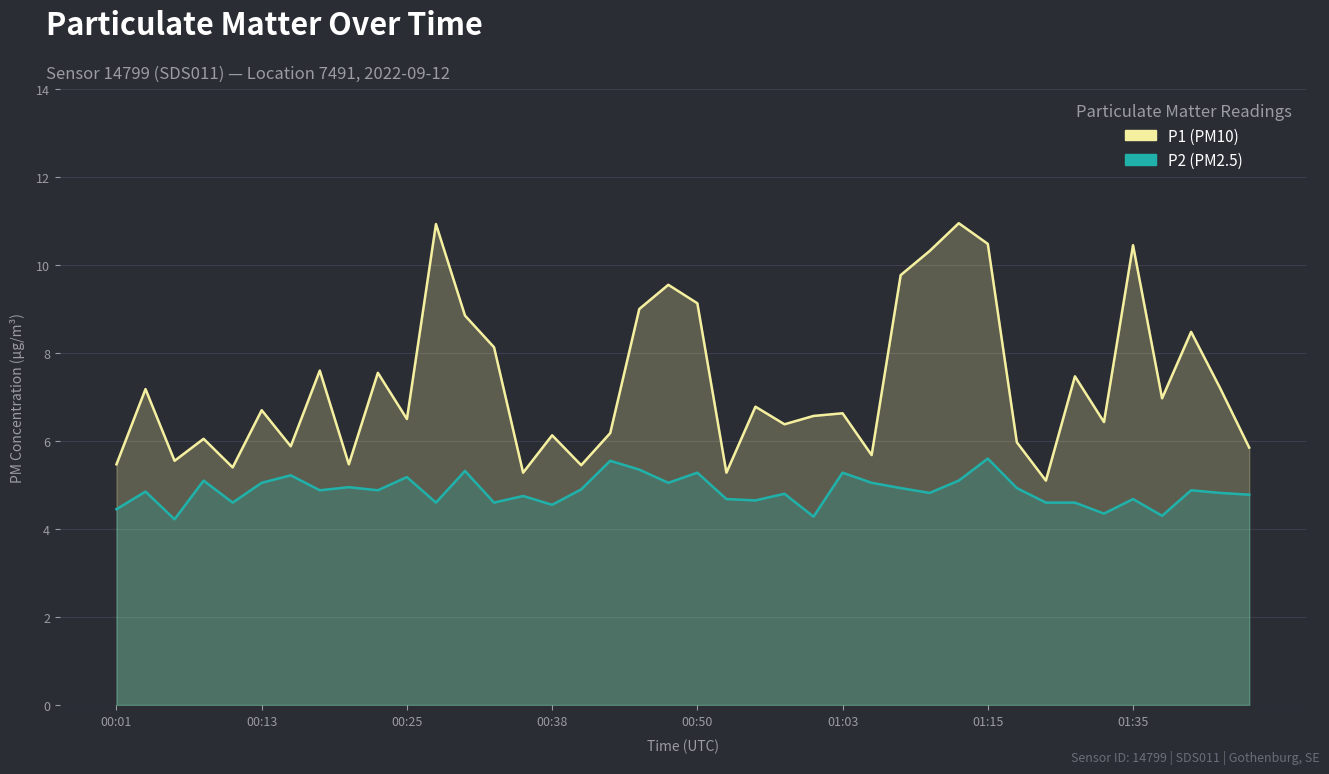

What are all the series names shown in the legend?

P1 (PM10), P2 (PM2.5)